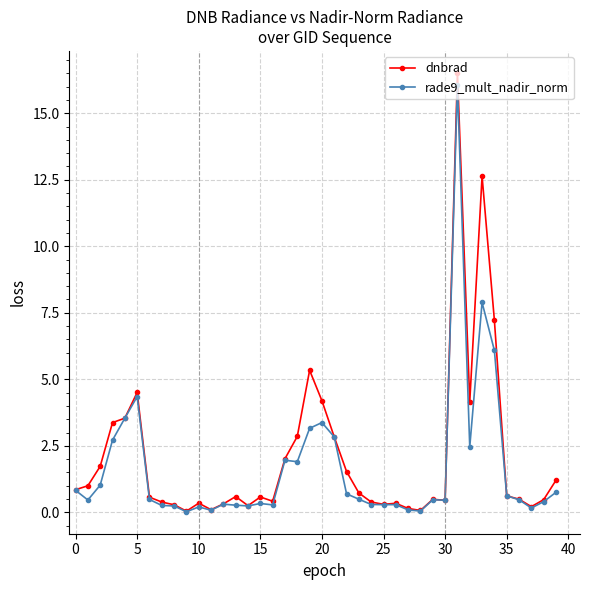

Which series has the widest spread of values?

dnbrad